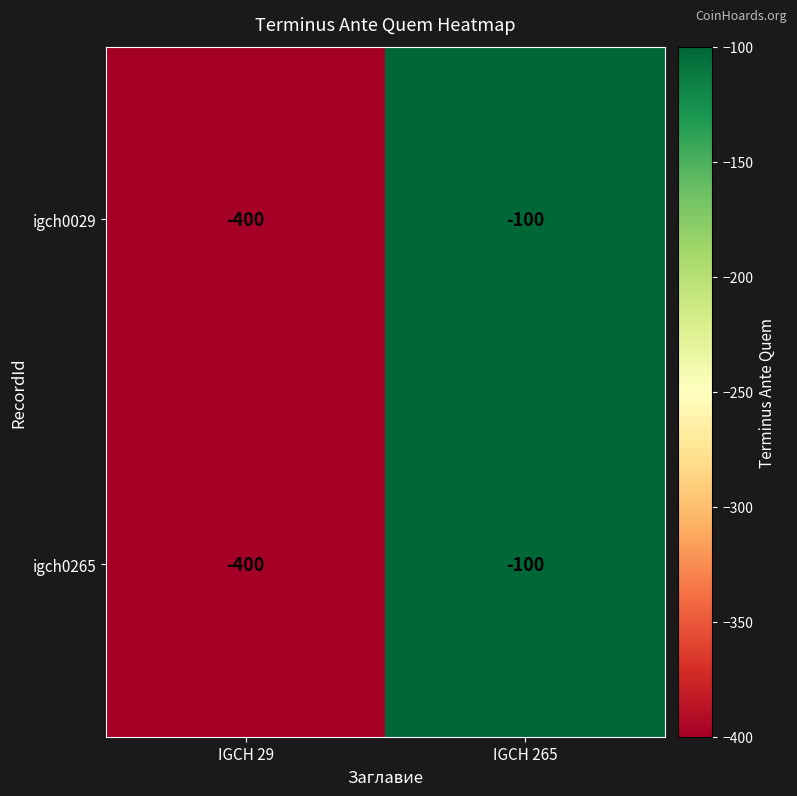

Which category has the highest value across all series?

IGCH 265